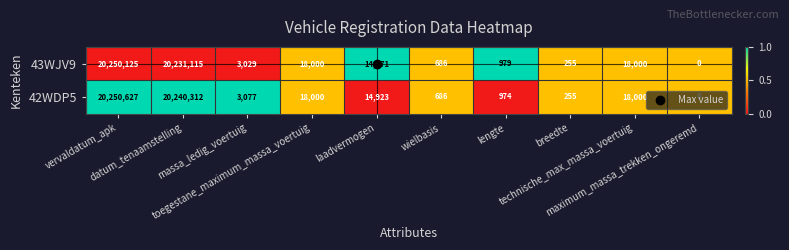

Rank the series by their maximum value, from highest to lowest.

42WDP5, 43WJV9